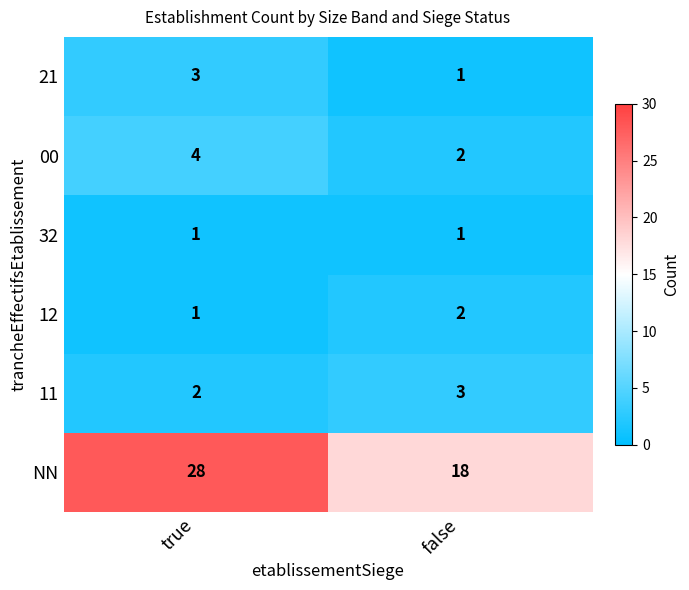

Which series has the widest spread of values?

NN